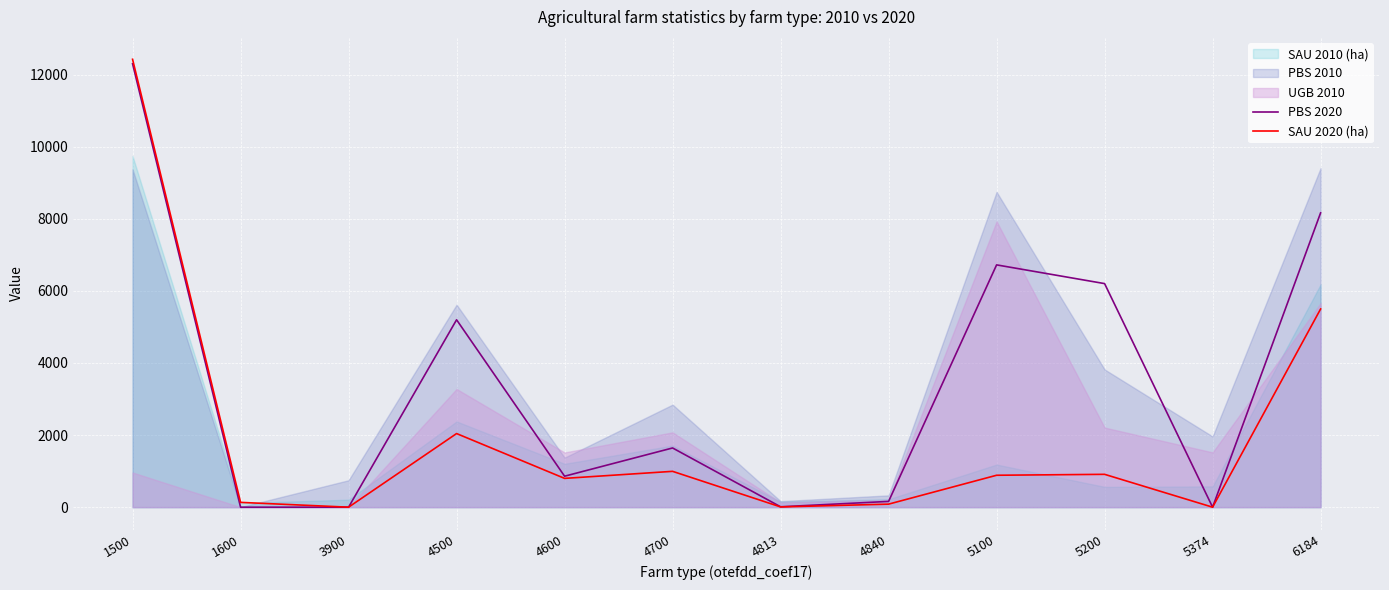

True or false: SAU 2020 (ha) and PBS 2020 intersect in this chart.

False